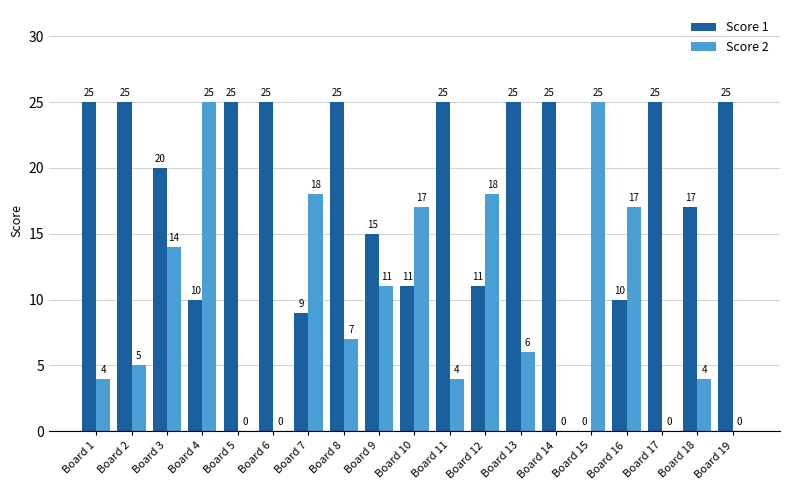

Which series has the largest total across all categories?

Score 1